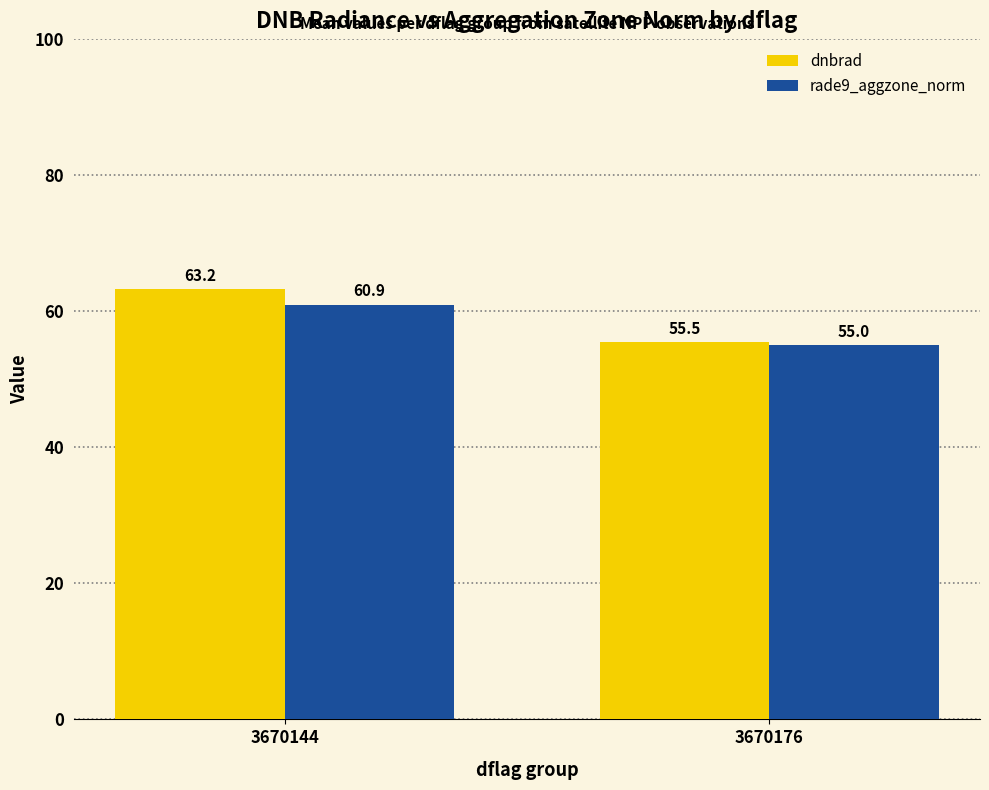

Rank the series by their average value, from lowest to highest.

rade9_aggzone_norm, dnbrad